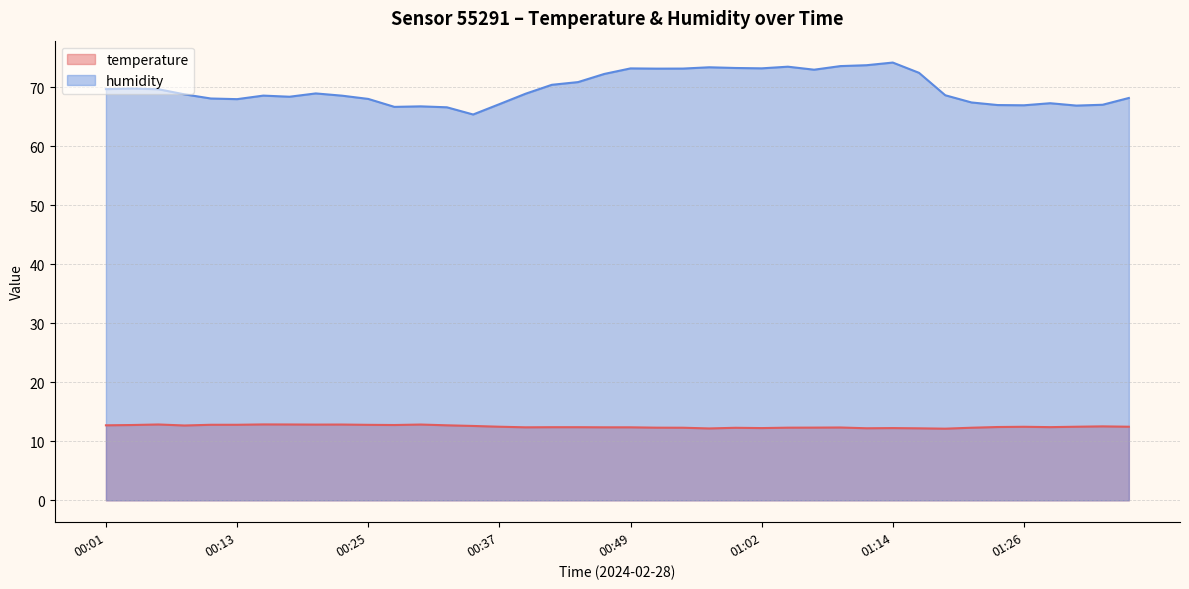

How many lines are shown in the chart?

2